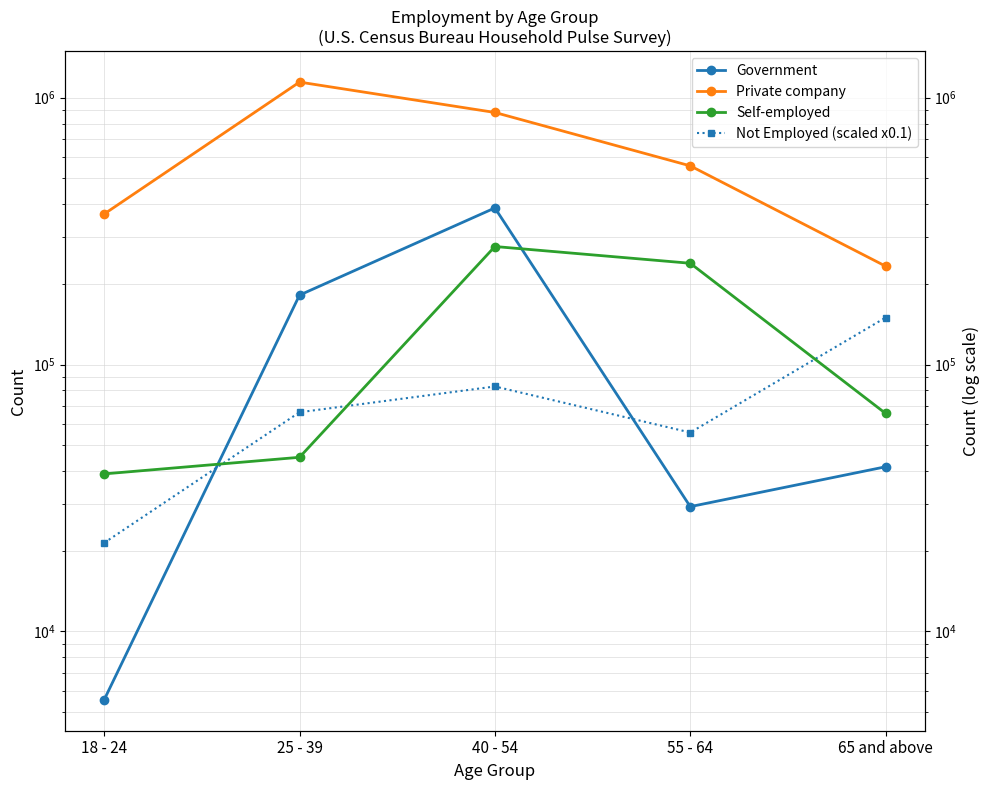

At which label does Not Employed (scaled x0.1) reach its peak?

65 and above